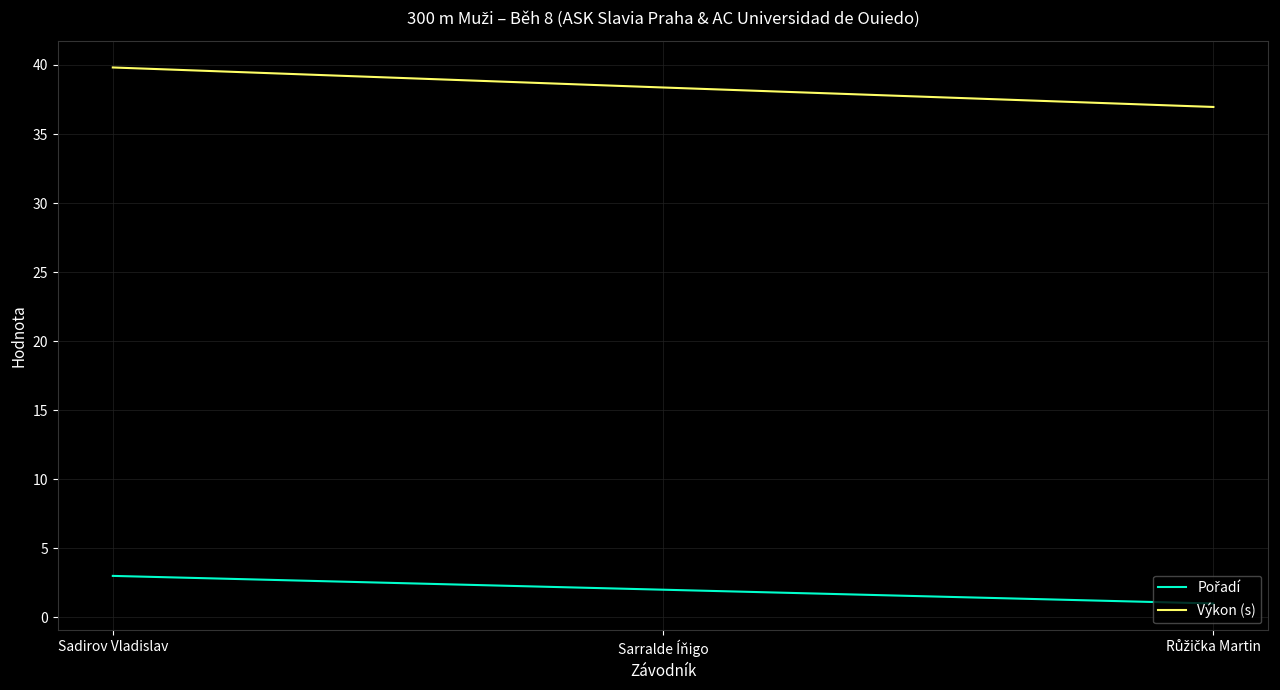

What is the difference between the maximum and minimum values in the Výkon (s) series?

2.9